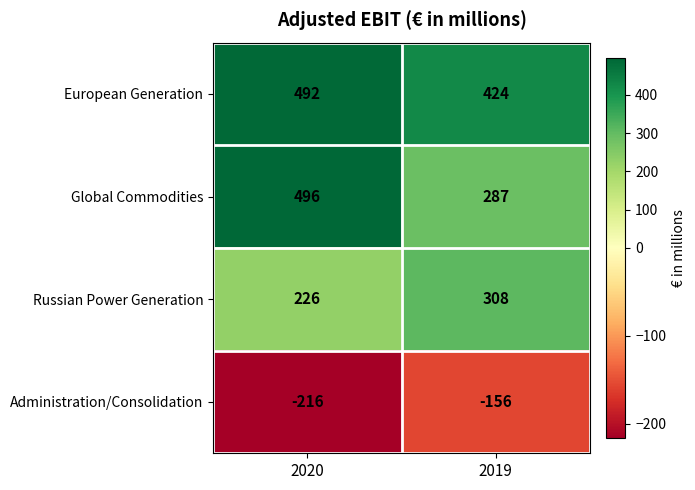

Which series has the widest spread of values?

Global Commodities